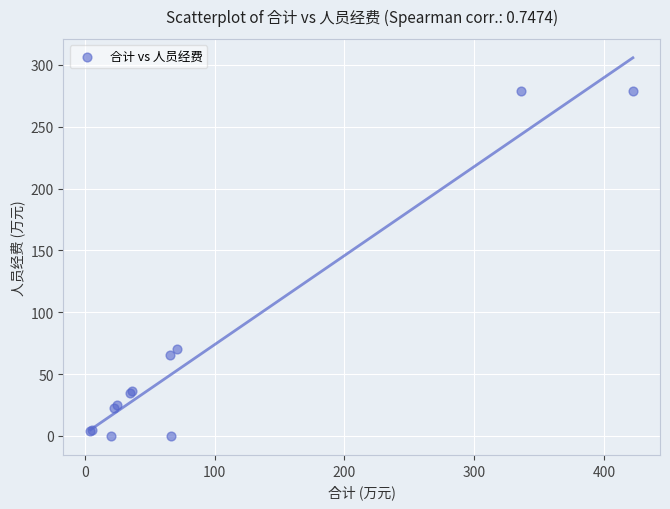

What Y value in the scatter plot is closest to 139?

70.6